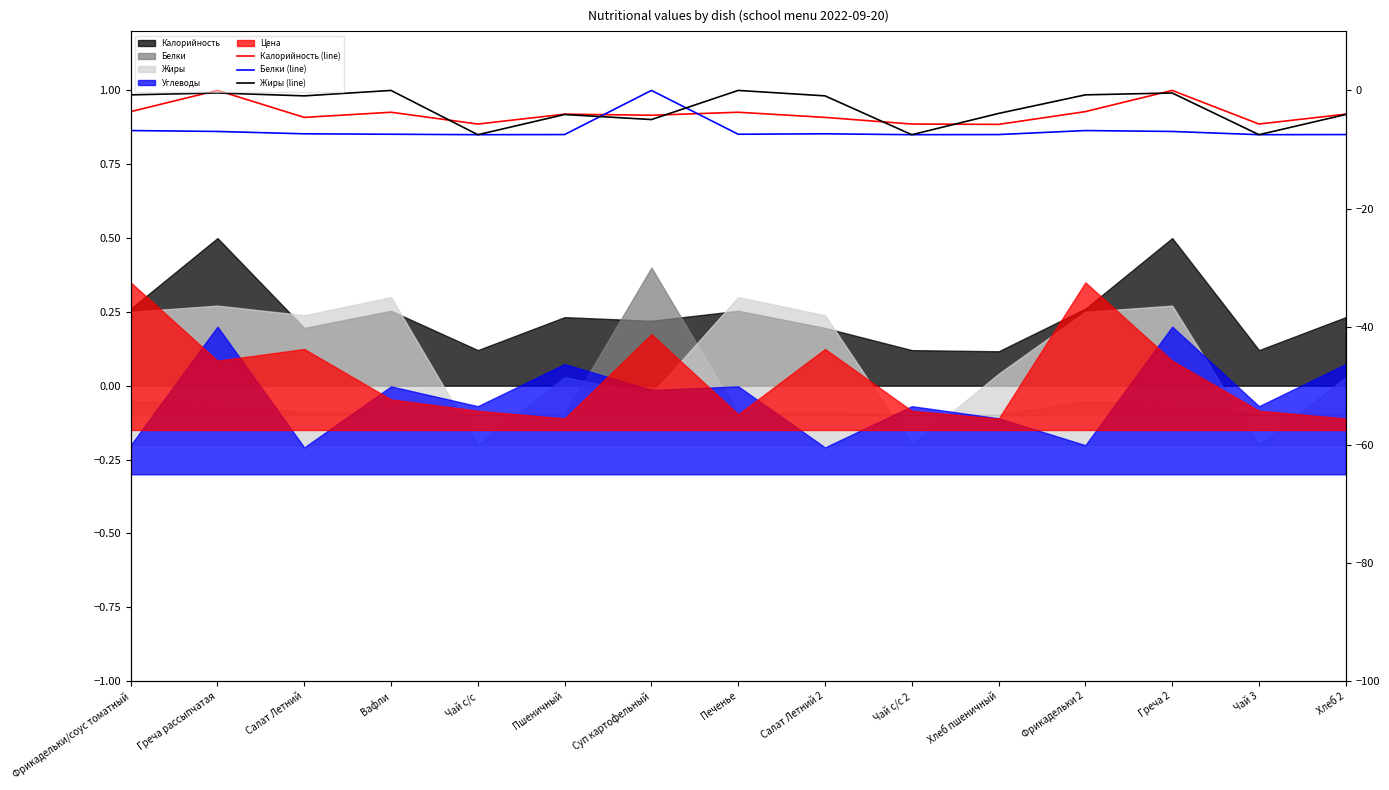

Which has a higher value, Греча рассыпчатая or Салат Летний 2?

Греча рассыпчатая